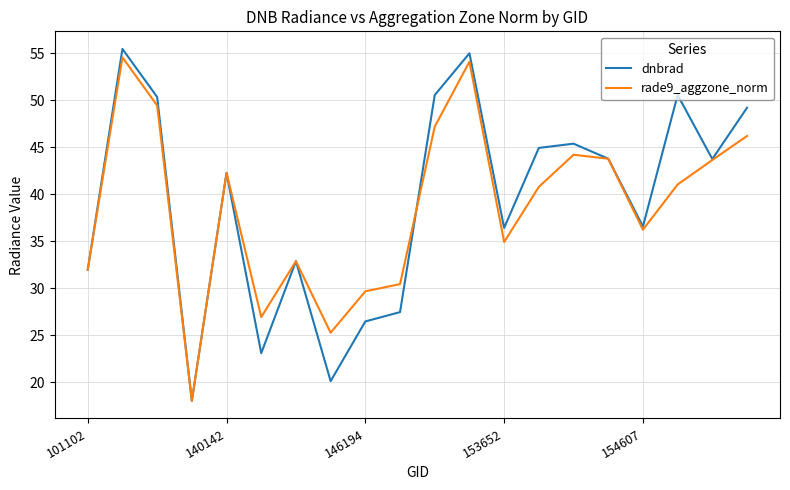

True or false: rade9_aggzone_norm has more than 1 interior local peaks.

True